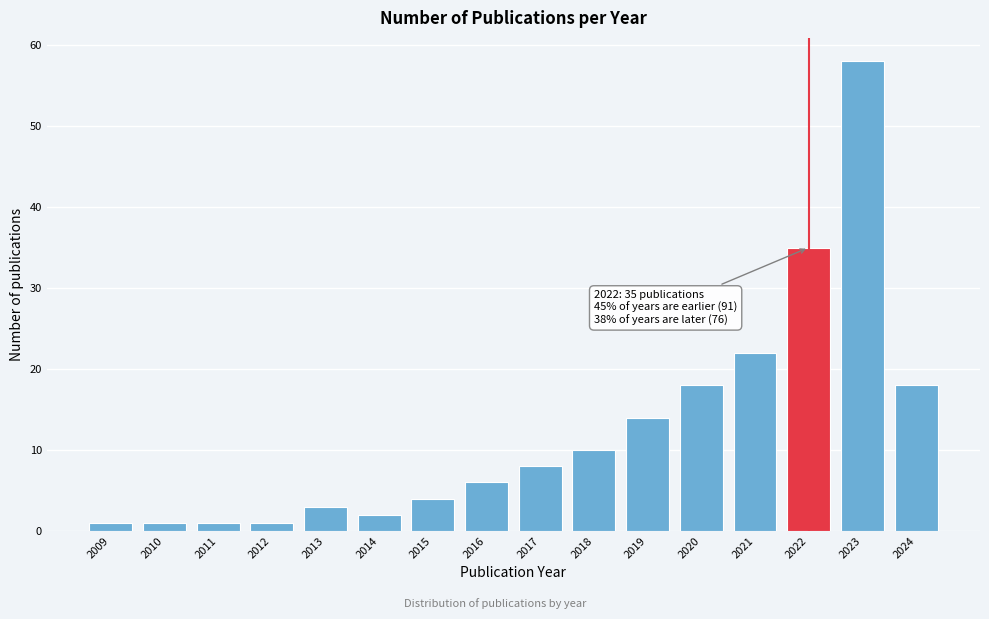

Reading left to right, list all the values displayed in this chart.

1	1	1	1	3	2	4	6	8	10	14	18	22	35	58	18